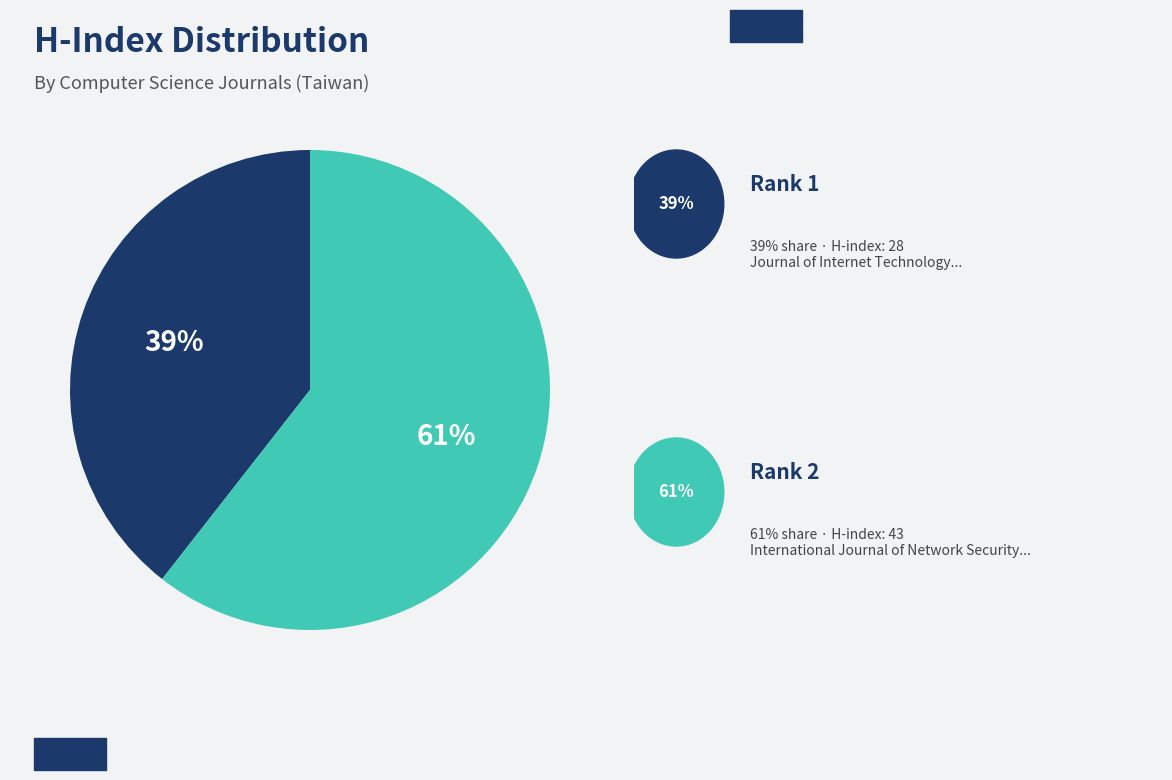

Is there a majority slice in this chart?

Yes